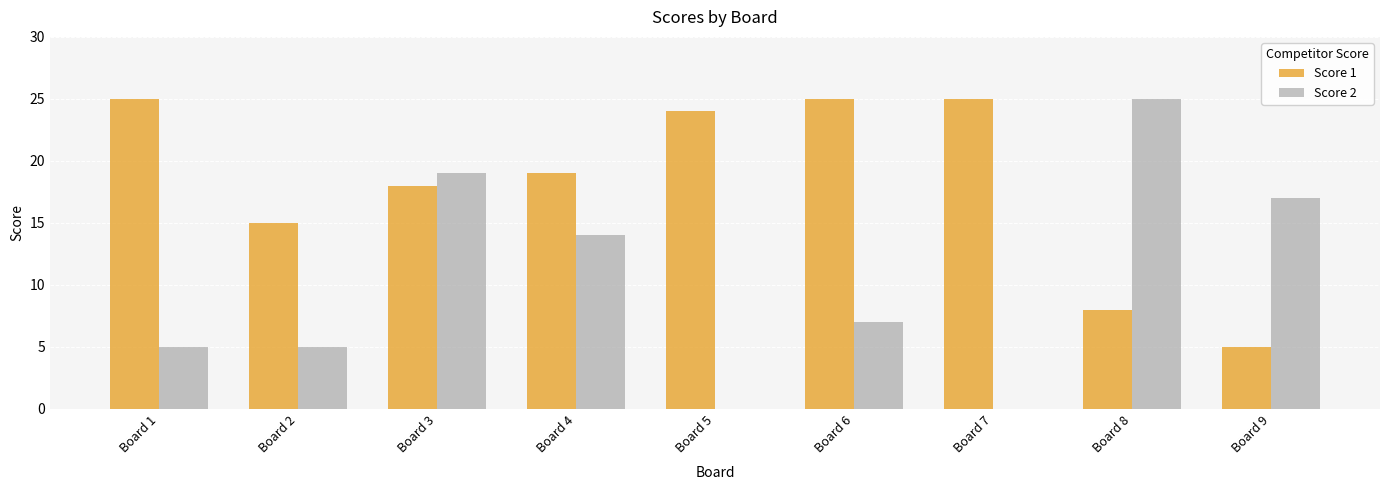

At which label is Score 2 closest to 12?

Board 4